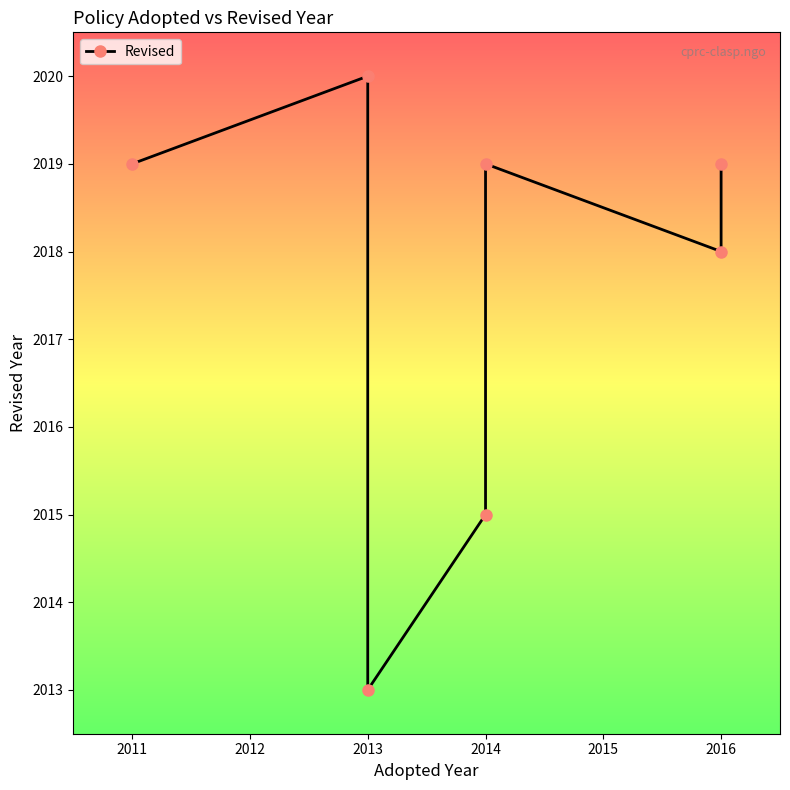

True or false: the data has more than 1 interior local peaks.

True